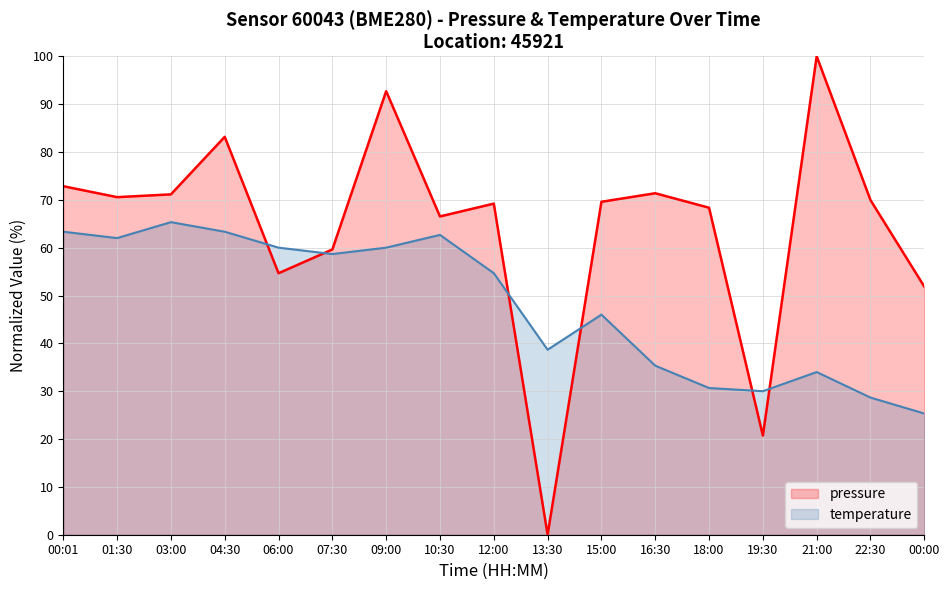

What is the label of the 7th point from the right?

15:00